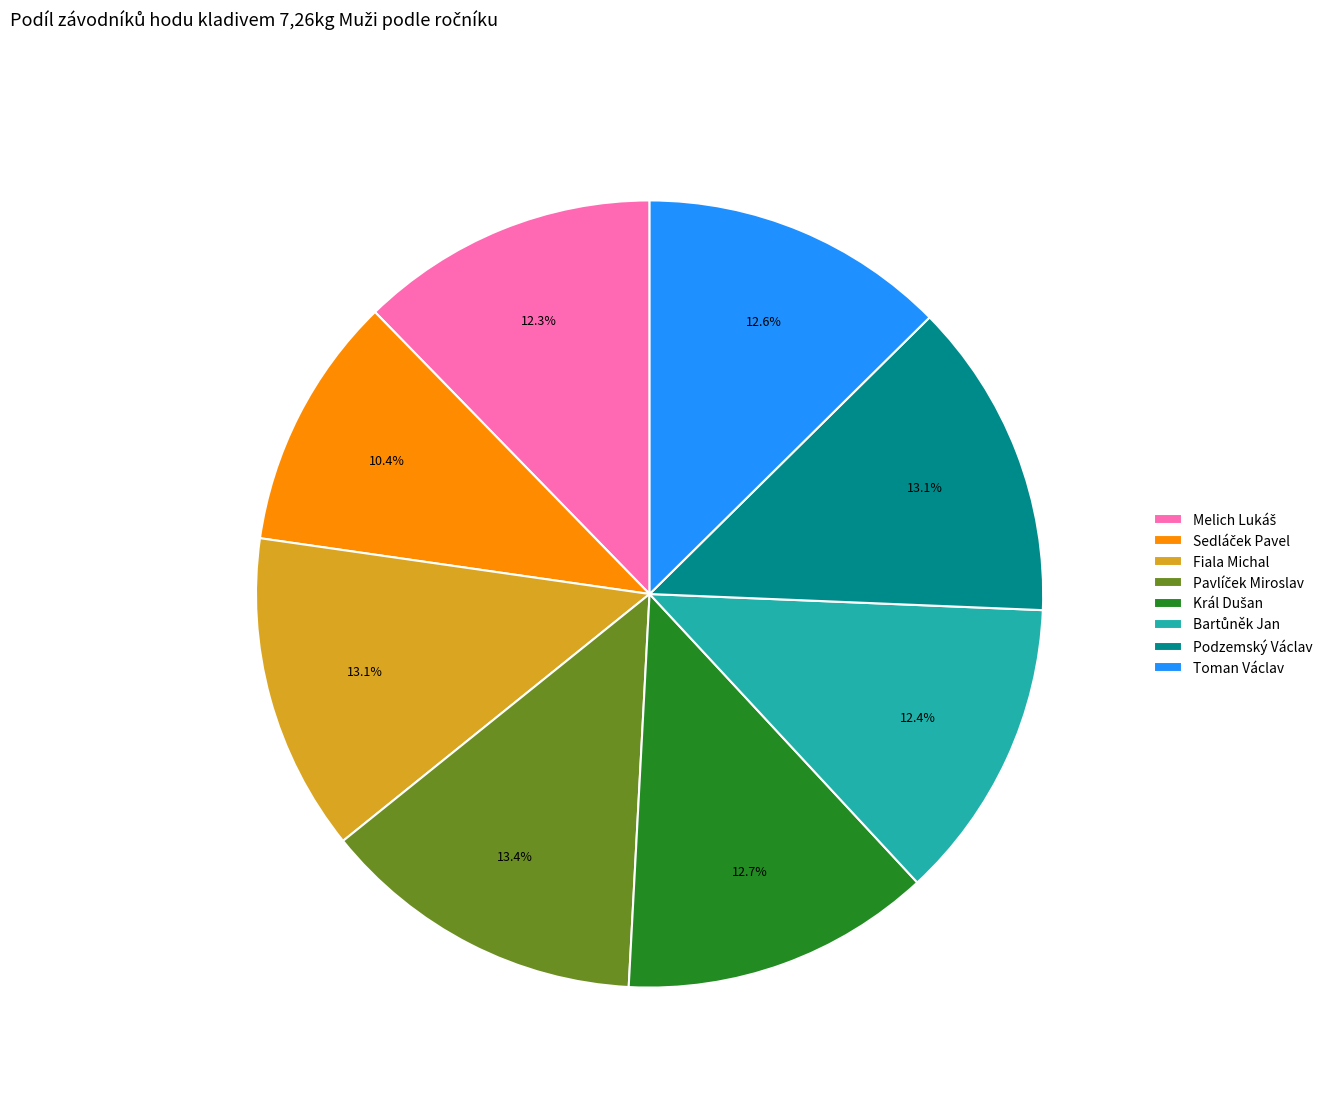

Is there a majority slice in this chart?

No